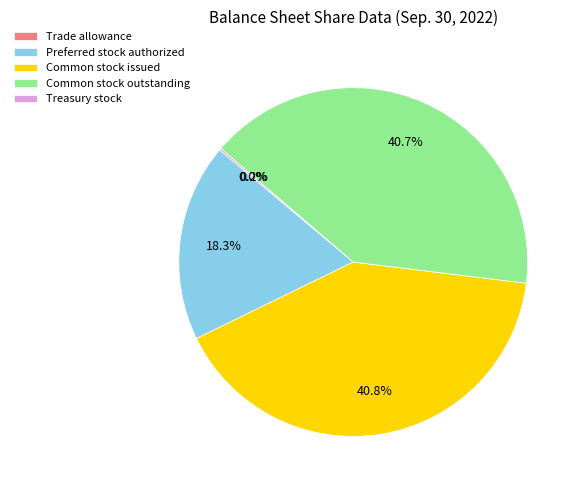

True or false: Preferred stock authorized accounts for 18% of the total.

True